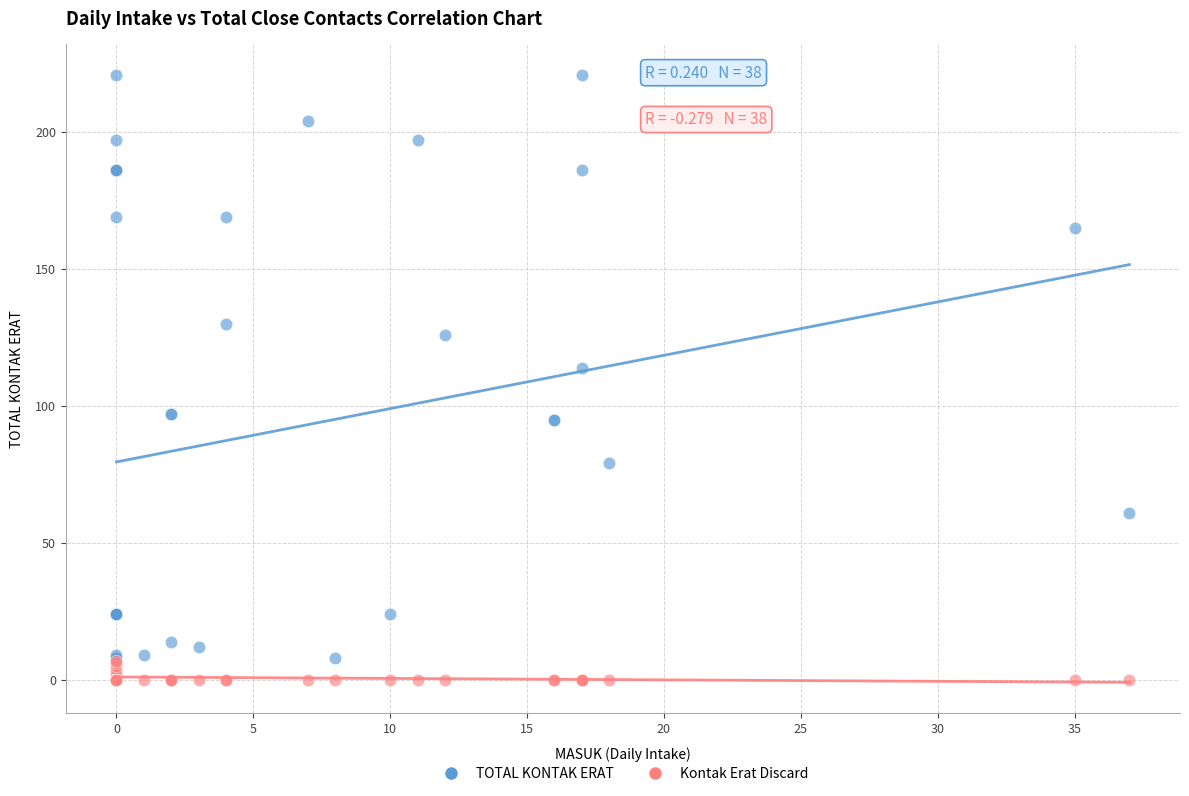

Across all series, what Y value is closest to 110?

114